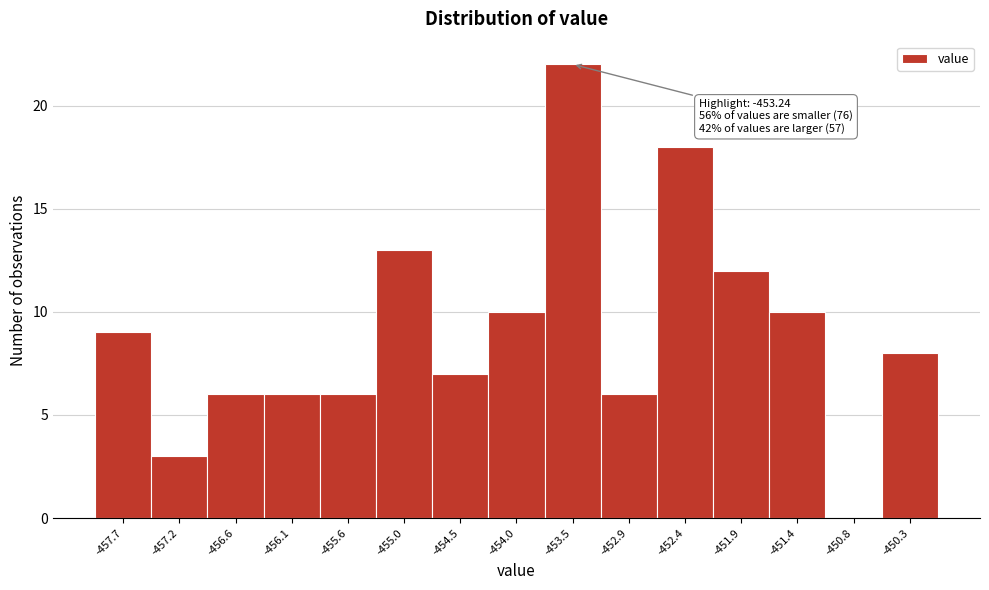

Which range on the x-axis has the tallest bar?

-453.7 to -453.2